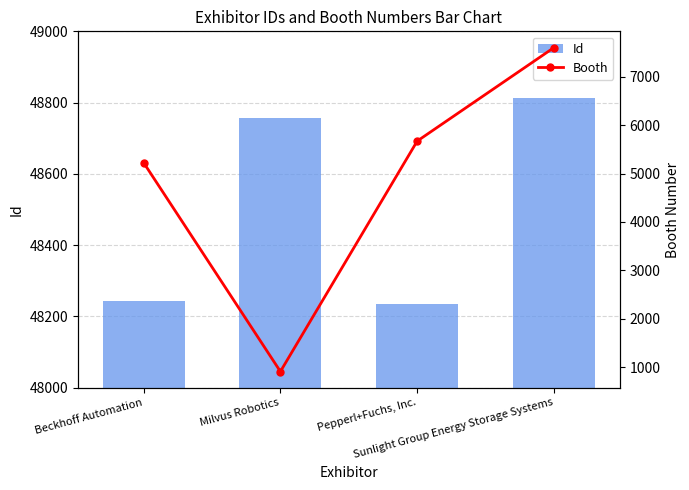

Where does the Id series first go above 48758?

Sunlight Group Energy Storage Systems